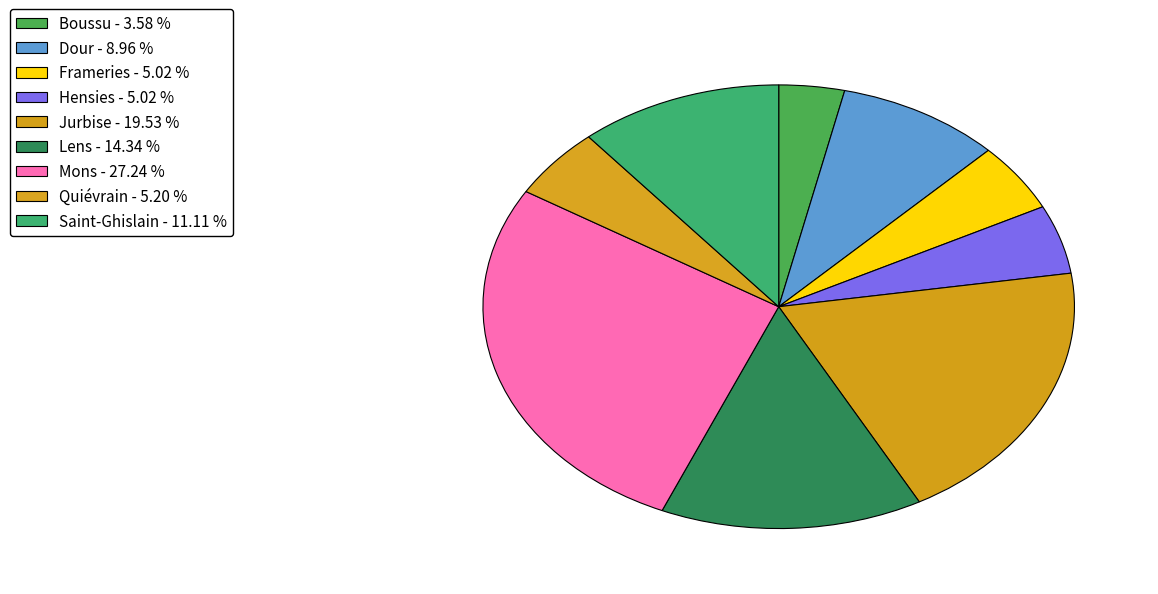

Which has a higher value, Jurbise or Lens?

Jurbise